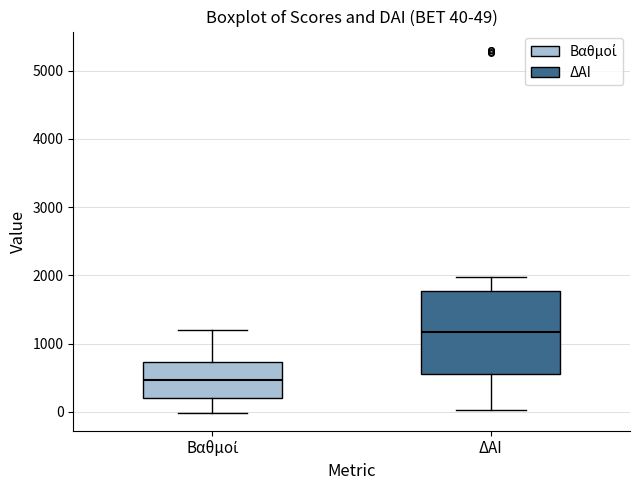

Comparing the boxes themselves (not the whiskers), which one is the tallest?

ΔΑΙ